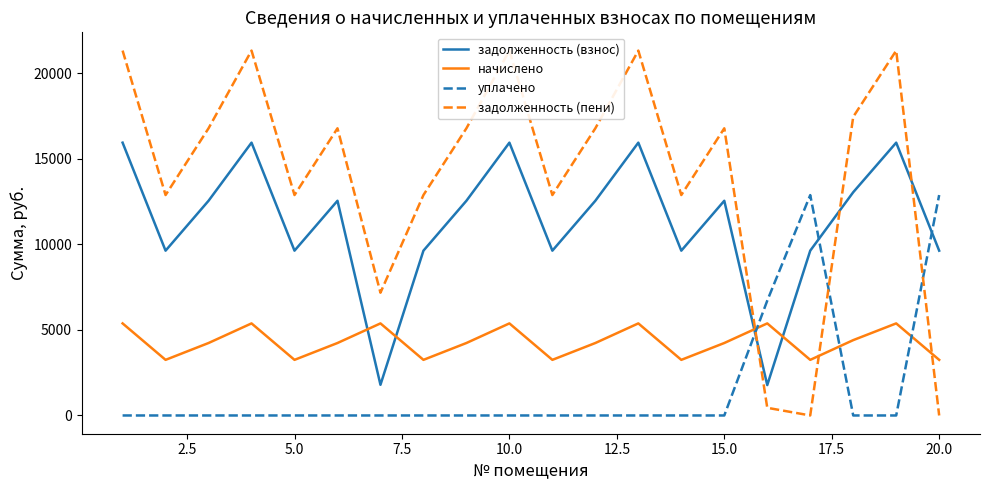

True or false: уплачено and задолженность (пени) cross at least once.

True